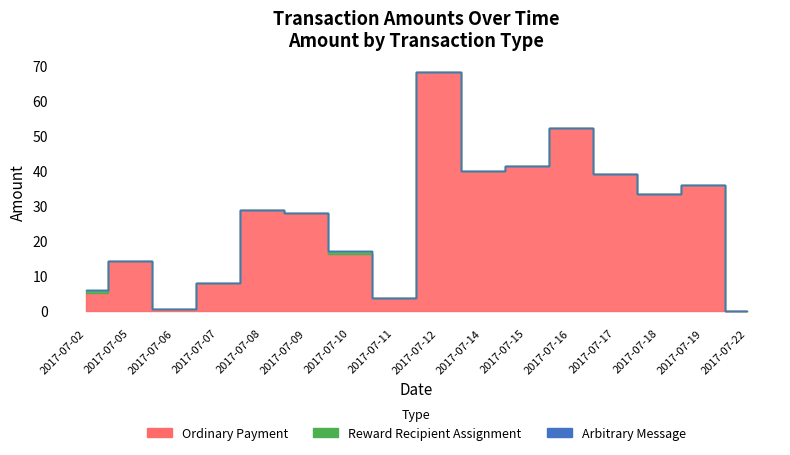

At 2017-07-12, list the series in order from smallest to largest.

Reward Recipient Assignment, Arbitrary Message, Ordinary Payment